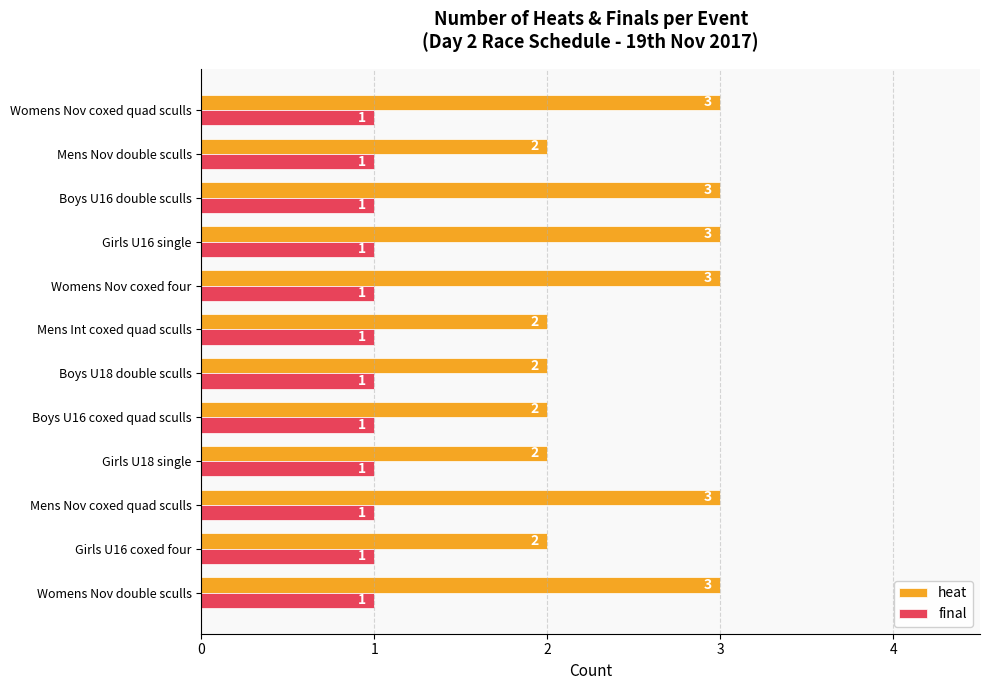

Which series changed the most between Womens Nov double sculls and Mens Int coxed quad sculls?

heat